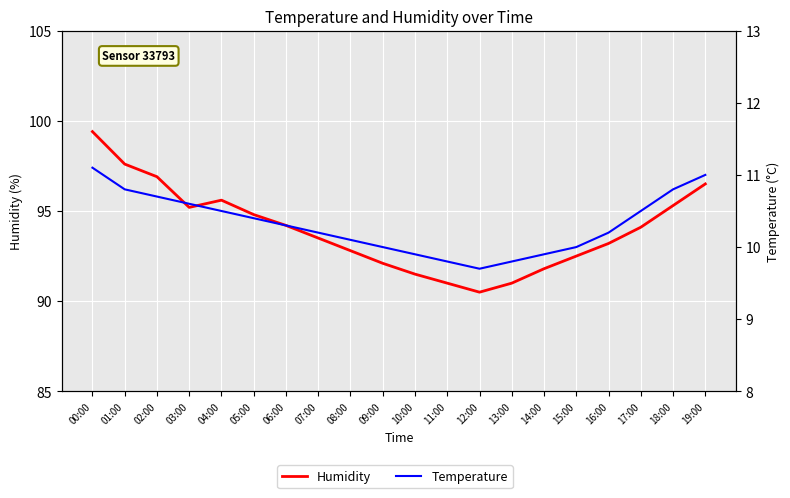

What is the label of the 4th point from the right?

16:00